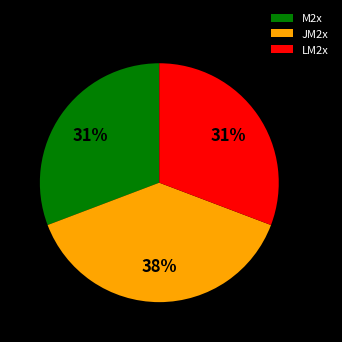

Which category has the biggest portion of the pie?

JM2x